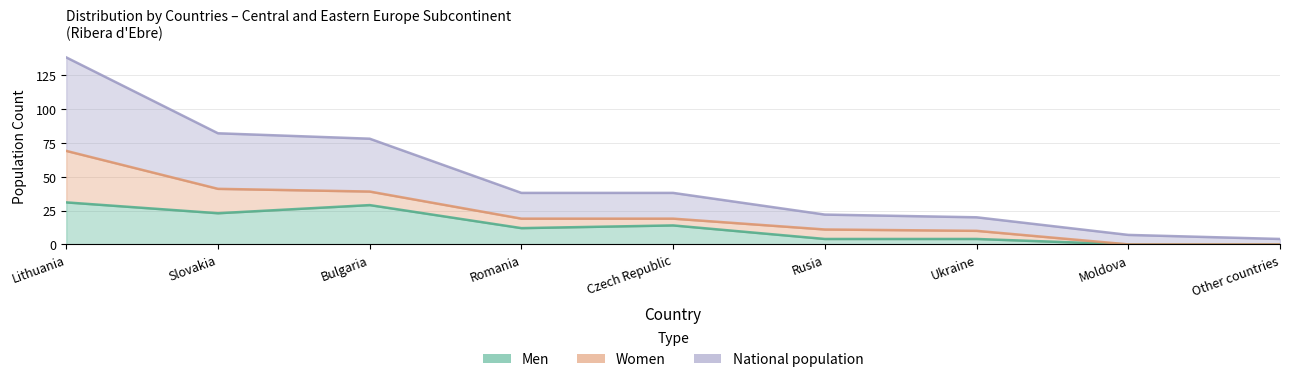

Rank the categories by National population value from lowest to highest.

Other countries, Moldova, Ukraine, Rusia, Romania, Czech Republic, Bulgaria, Slovakia, Lithuania